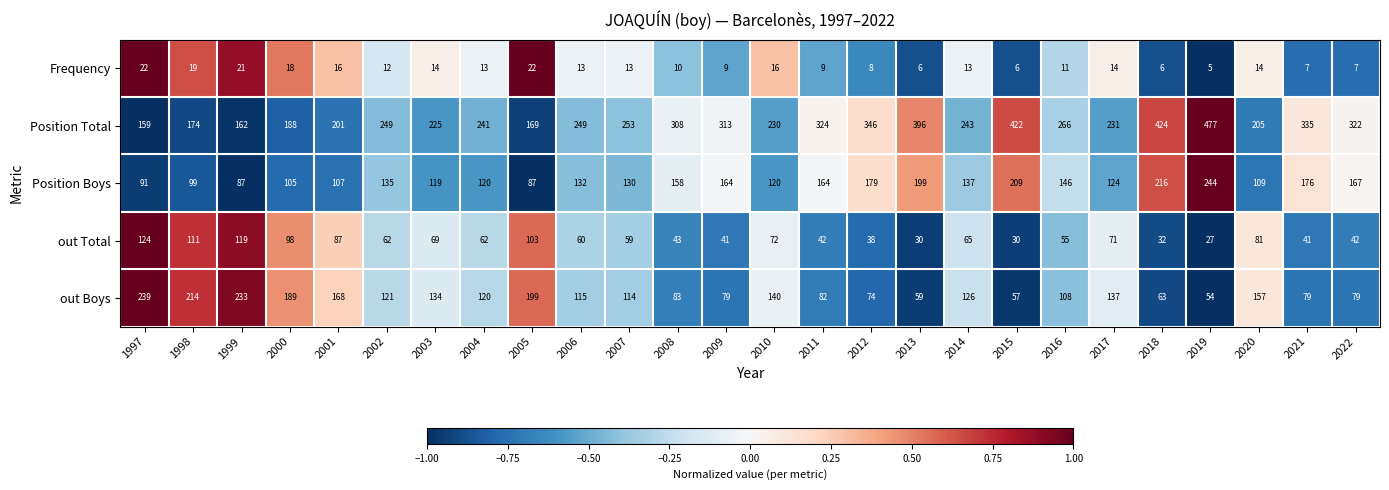

The out Boys series shows 134 at 2003. True or false?

True